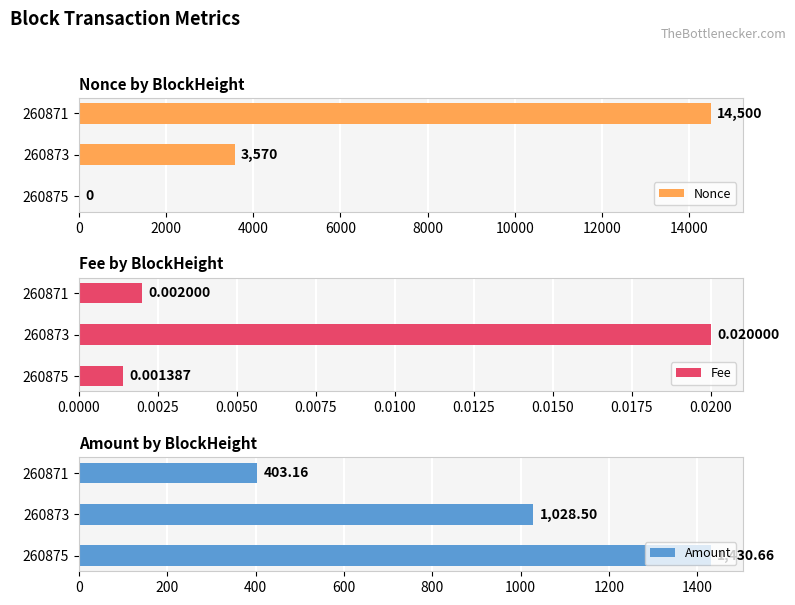

Reading left to right, extract all data points from this chart.

Nonce: 0.0	3570.0	14500.0
Fee: 0.0	0.0	0.0
Amount: 1430.7	1028.5	403.2